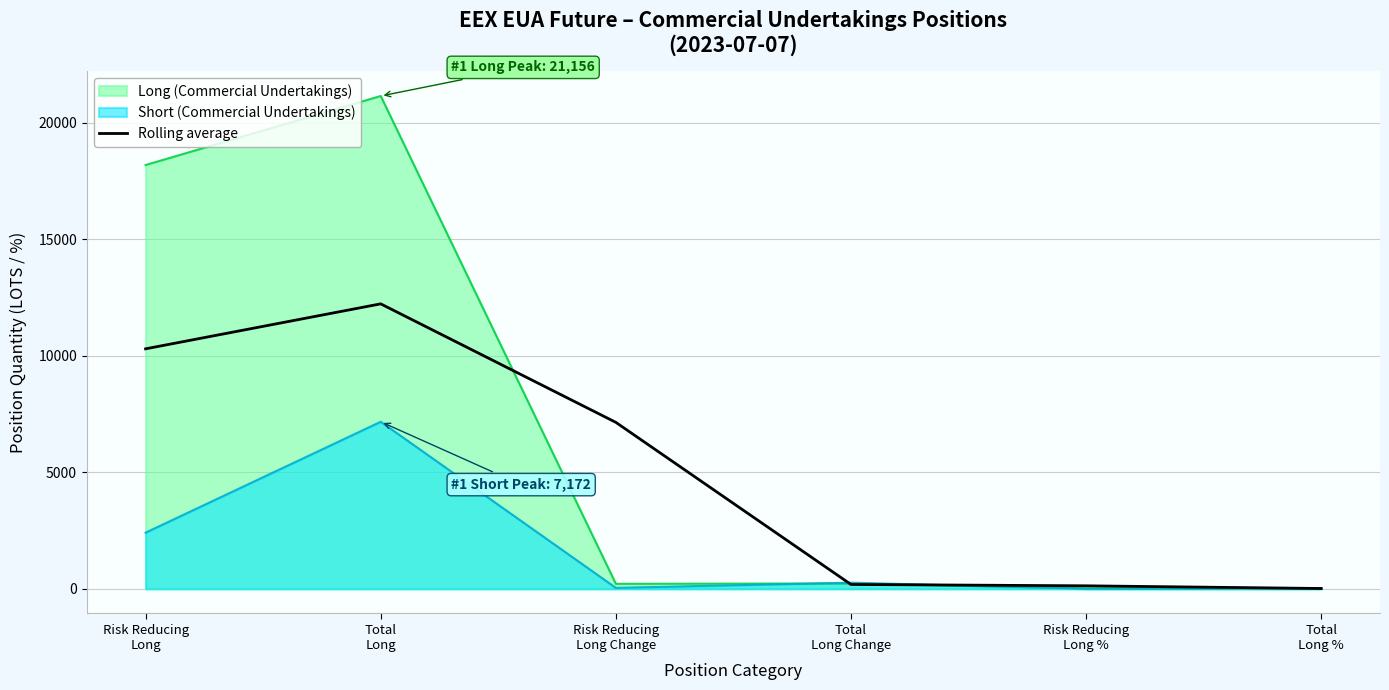

At which label is the value closest to 6123?

Risk Reducing
Long Change